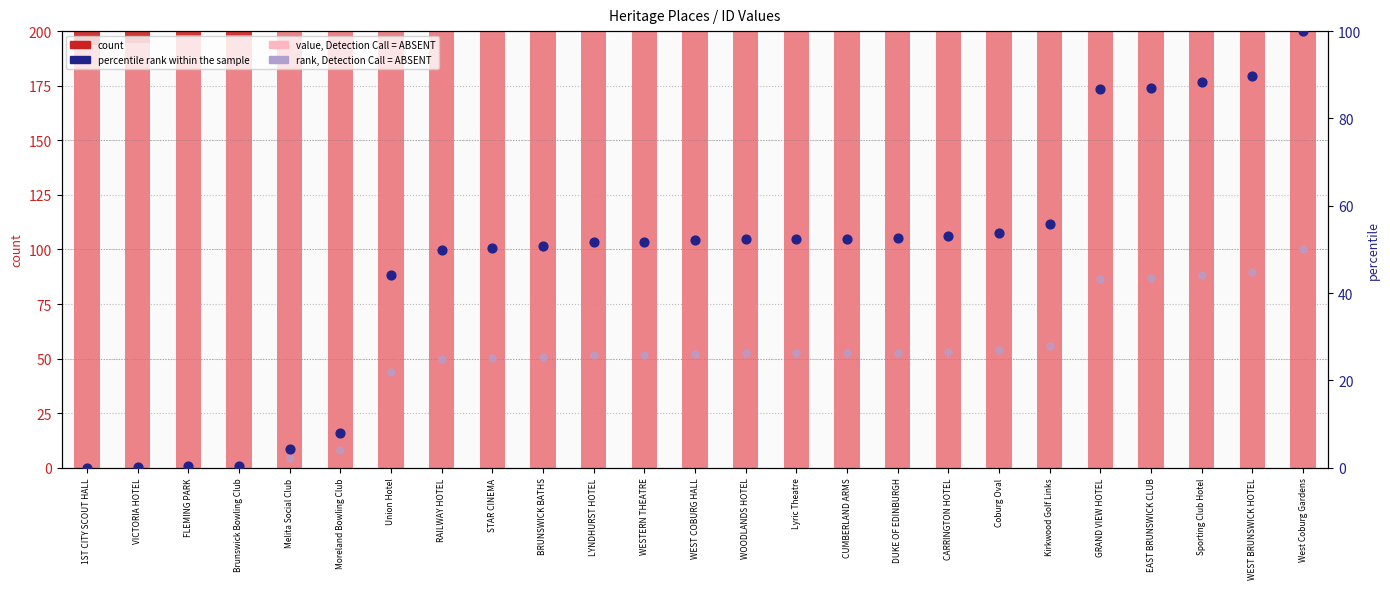

Which series contains the highest Y value?

count